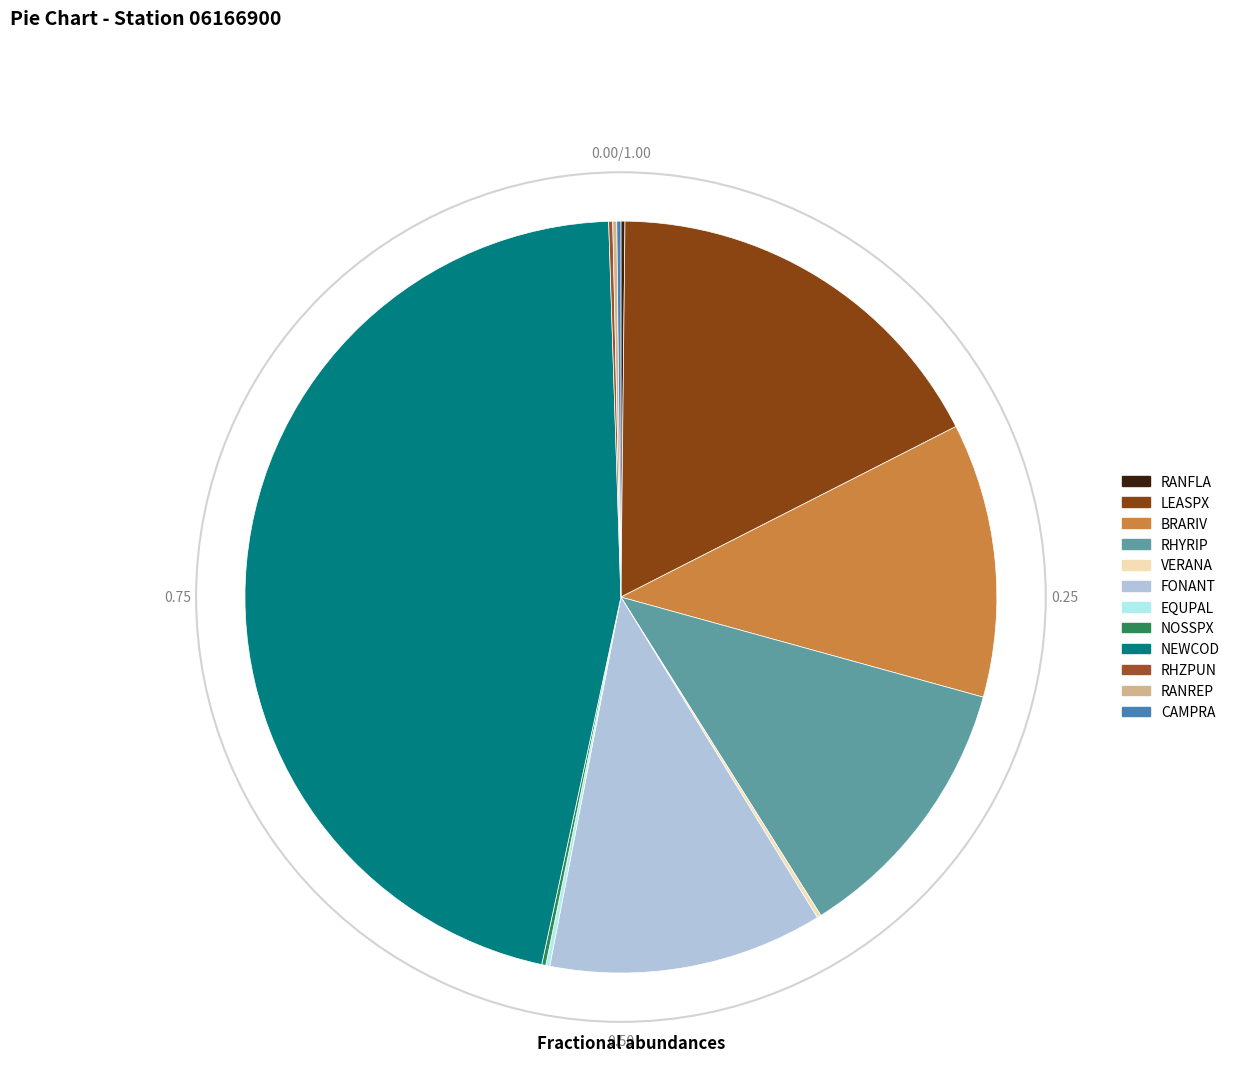

Rank the categories by value from lowest to highest.

RANFLA, VERANA, EQUPAL, NOSSPX, RHZPUN, RANREP, CAMPRA, BRARIV, RHYRIP, FONANT, LEASPX, NEWCOD